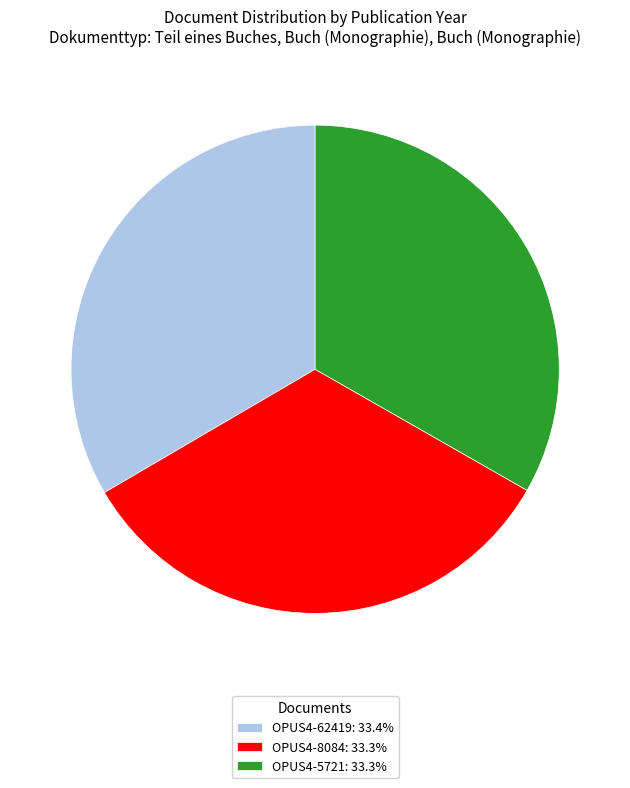

Is the sum of OPUS4-62419 and OPUS4-5721 greater than half?

Yes